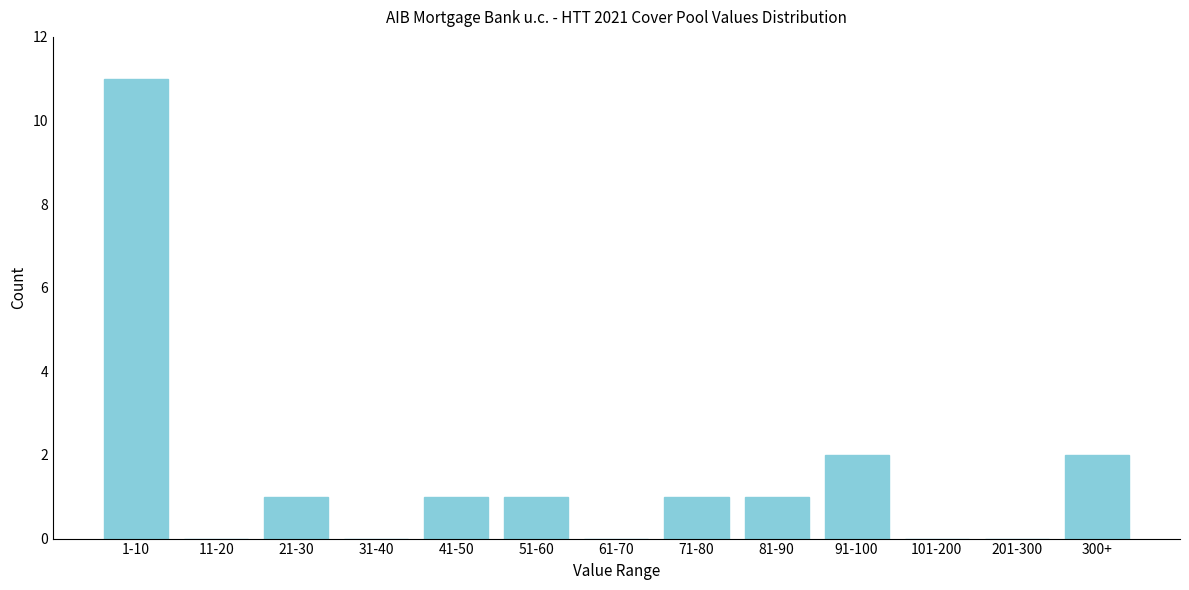

Approximately how many times larger is the value at 71-80 compared to 91-100?

0.5